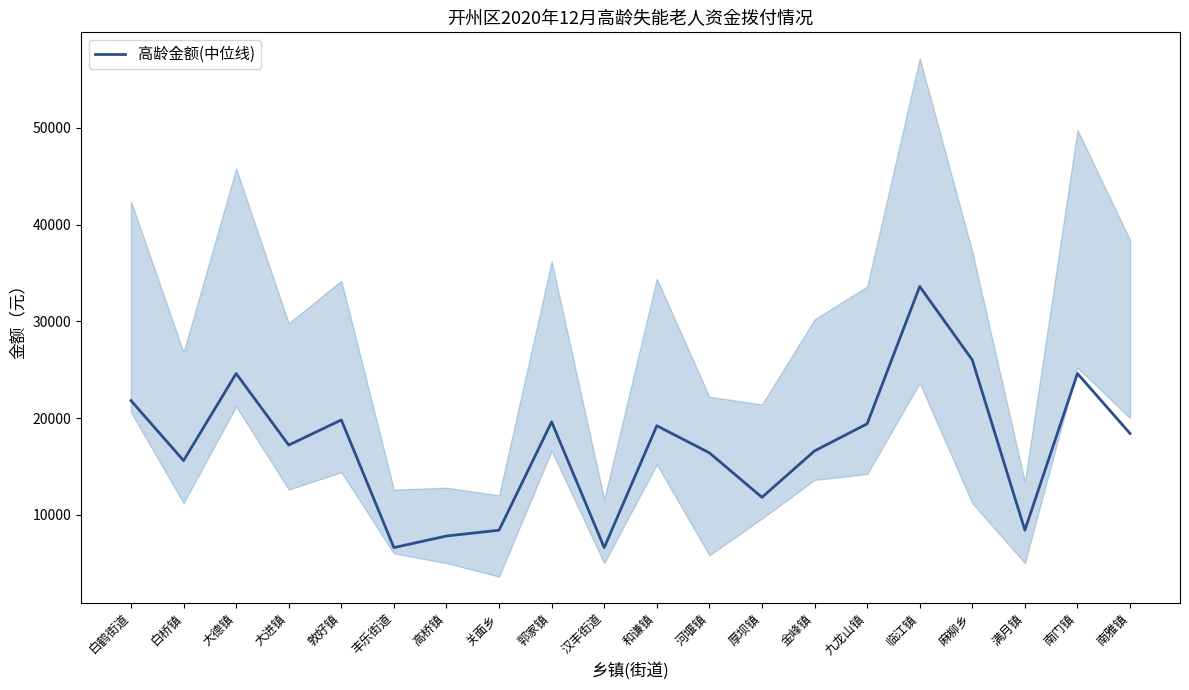

Read the value at 满月镇, to the nearest 50.

8400